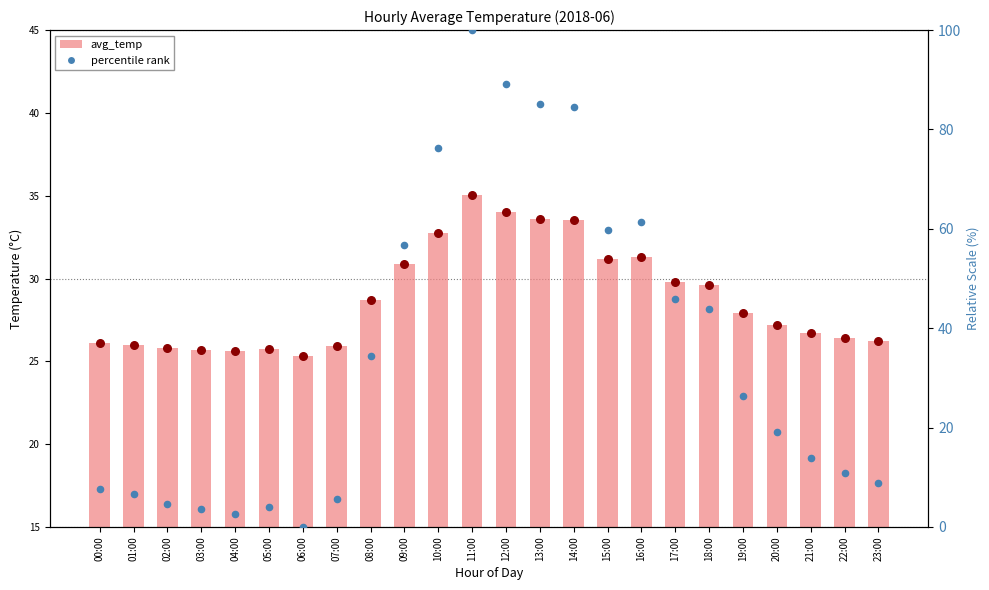

What is the total value across all series at 15:00?

90.9